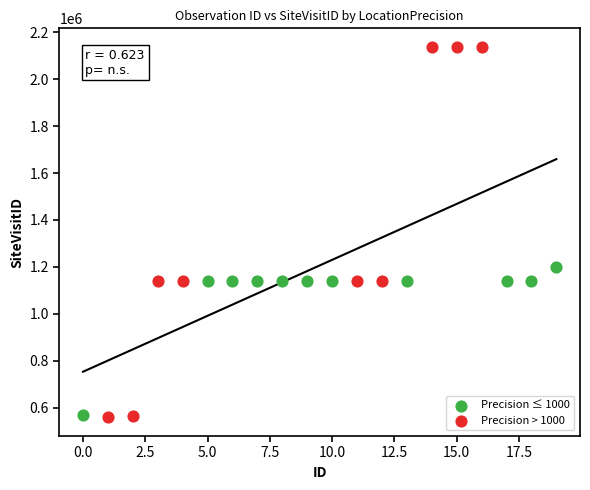

Which series has the largest Y range (max minus min)?

Precision > 1000